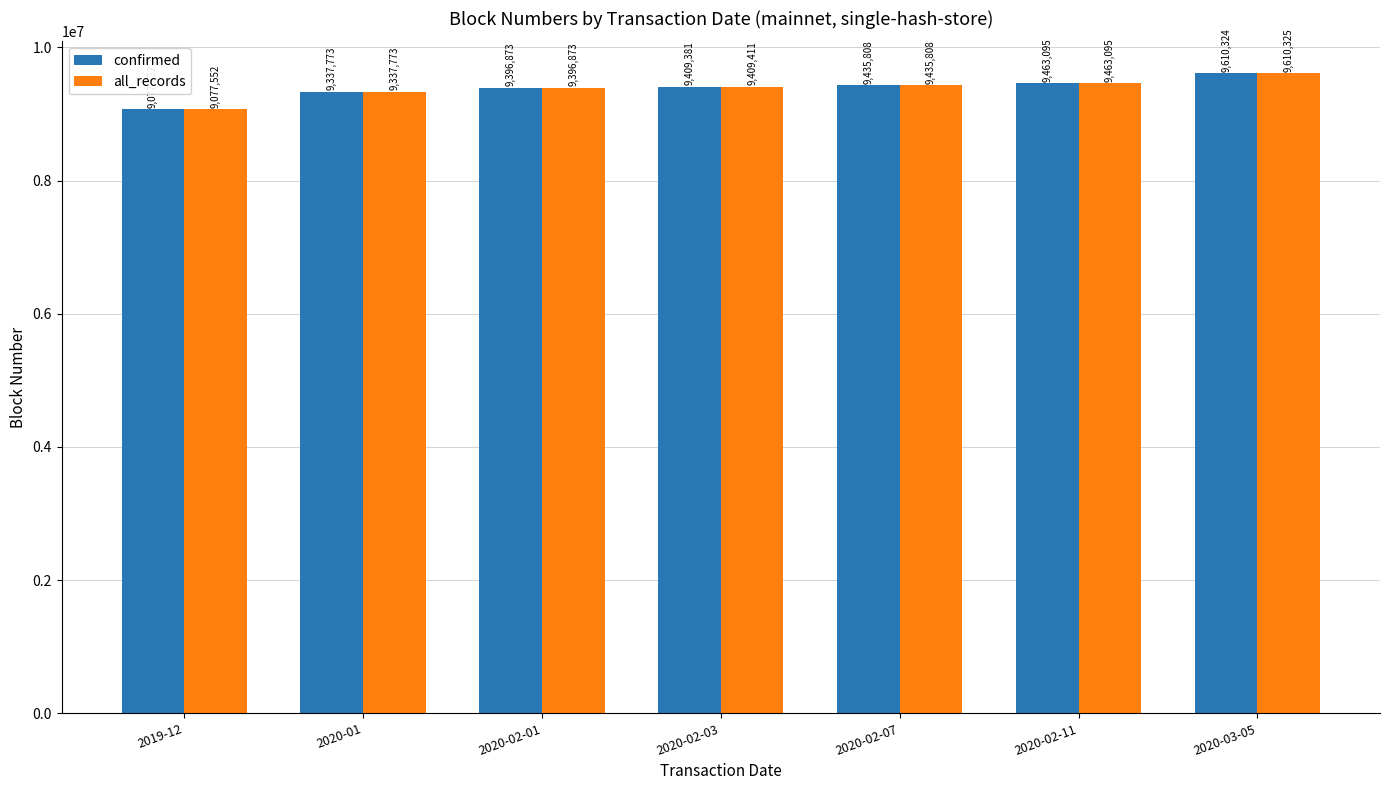

Is the value of all_records at 2020-03-05 greater than the value of confirmed at 2020-01?

Yes